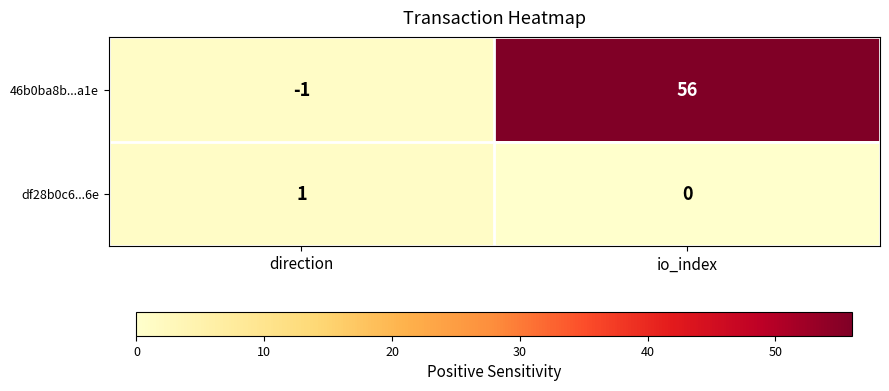

At how many categories does at least one series exceed 8?

1